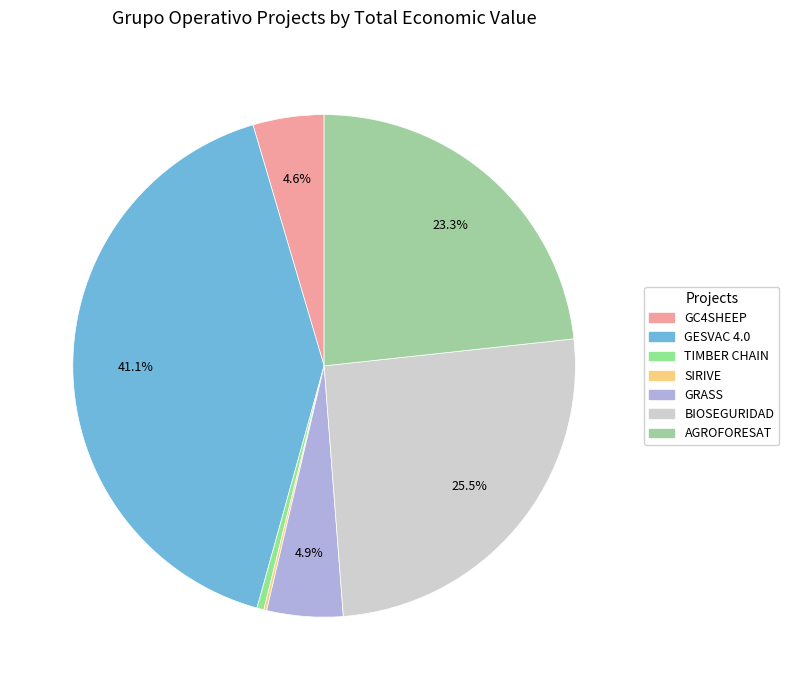

How much of the chart is everything except TIMBER CHAIN?

99.6%